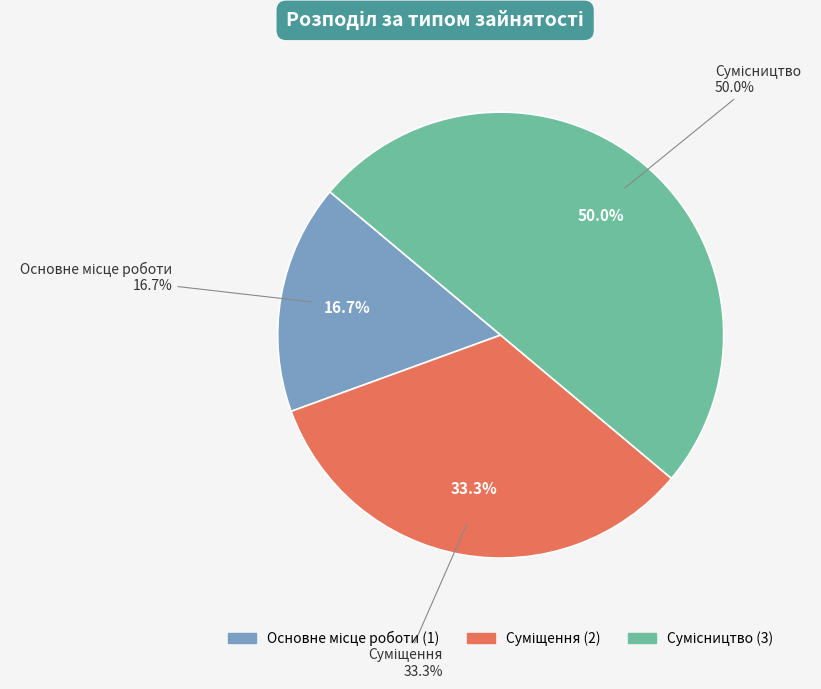

What is the largest slice in the pie chart?

Сумісництво